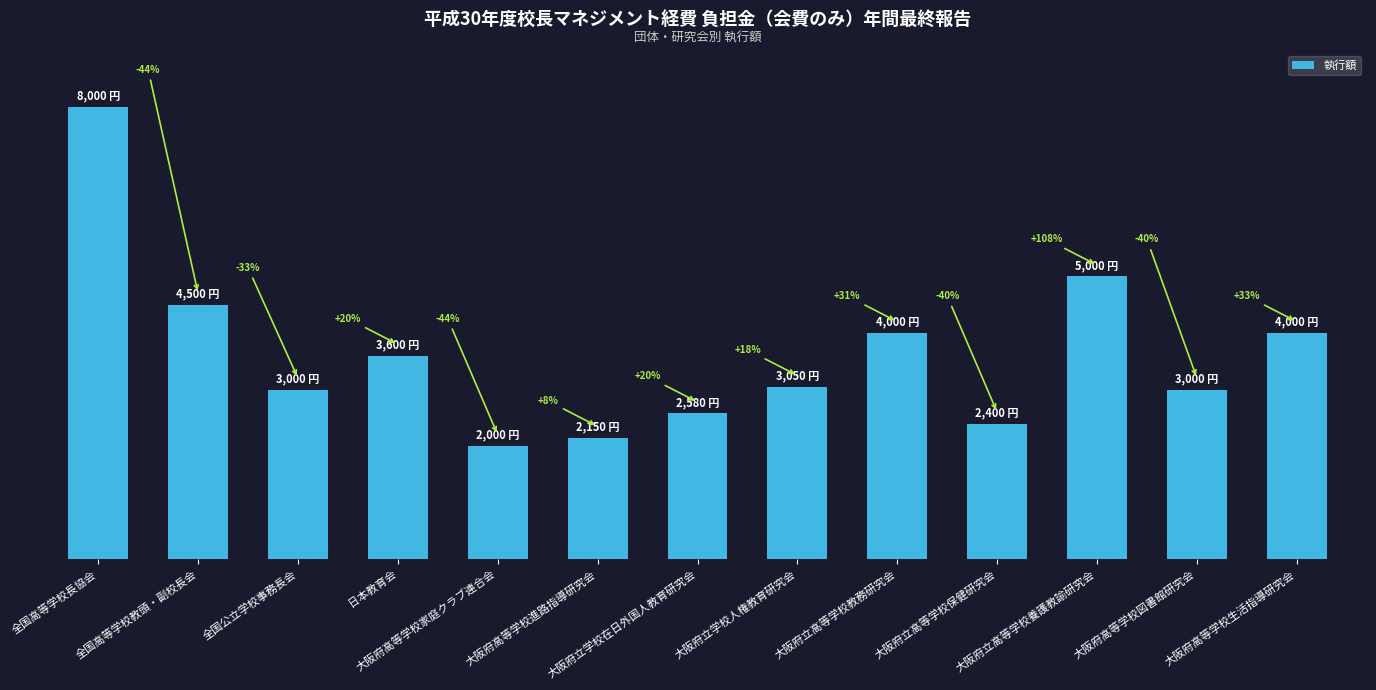

Are the bars horizontal?

No